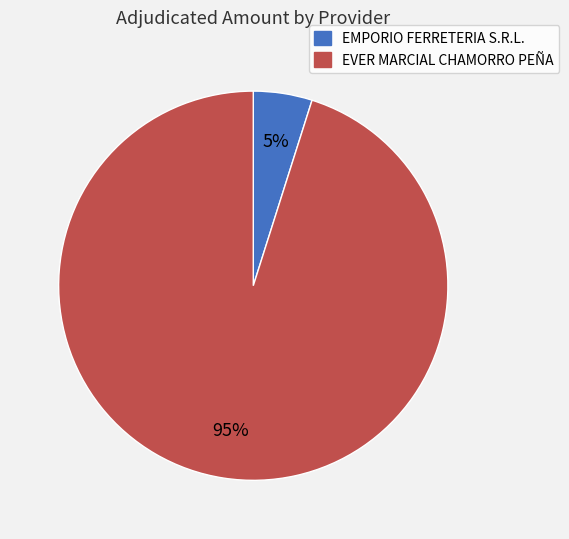

What is the smallest slice in the pie chart?

EMPORIO FERRETERIA S.R.L.